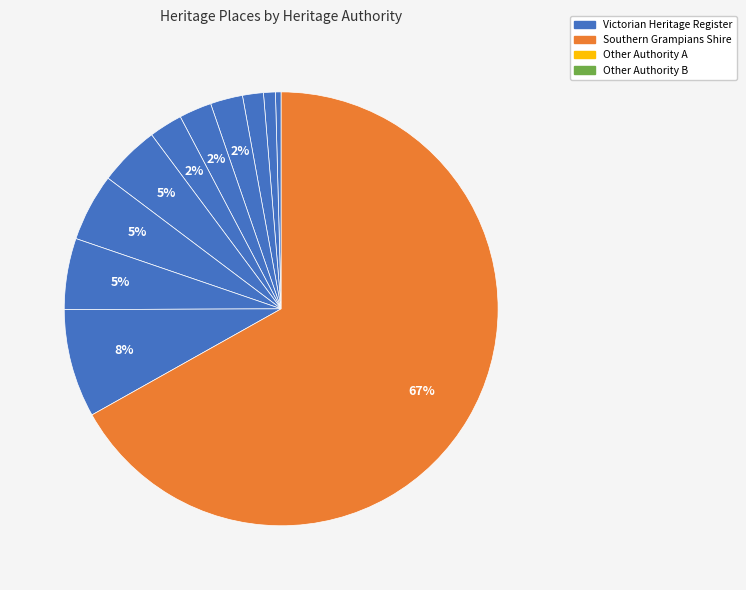

How many segments does this pie chart have?

11